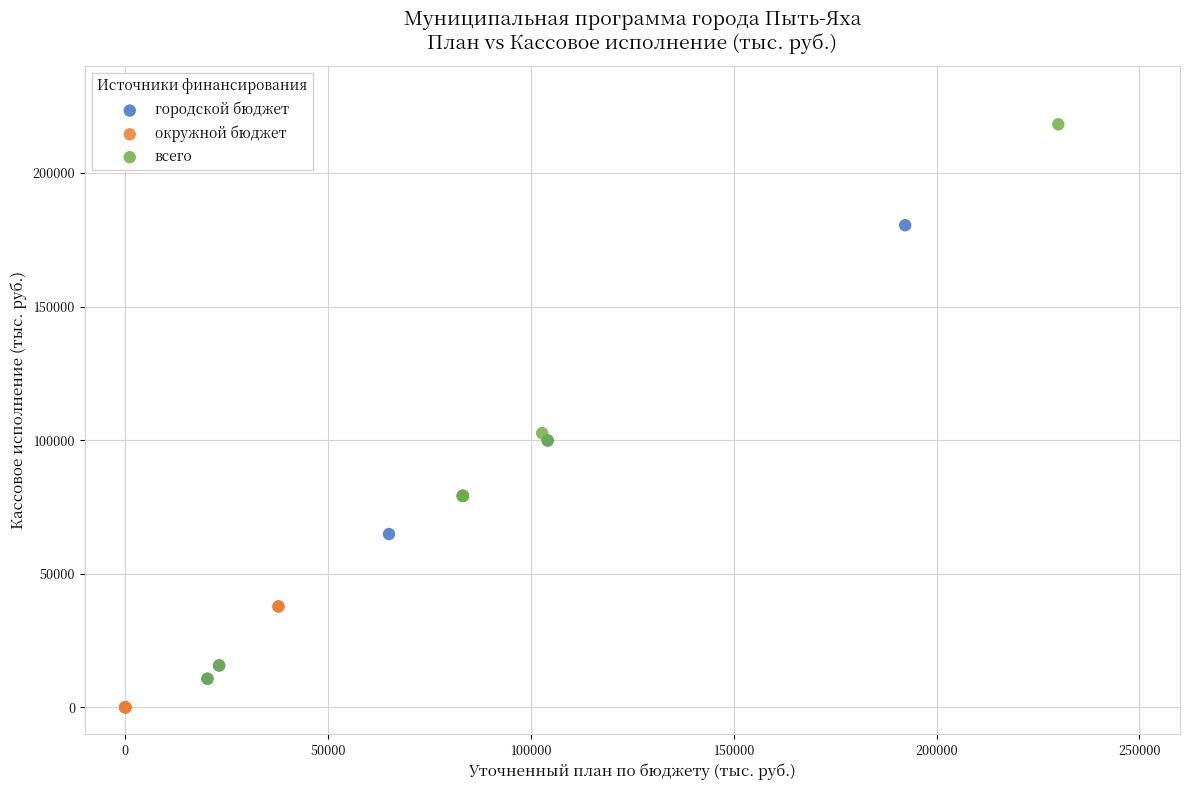

Which series reaches the maximum Y coordinate?

всего